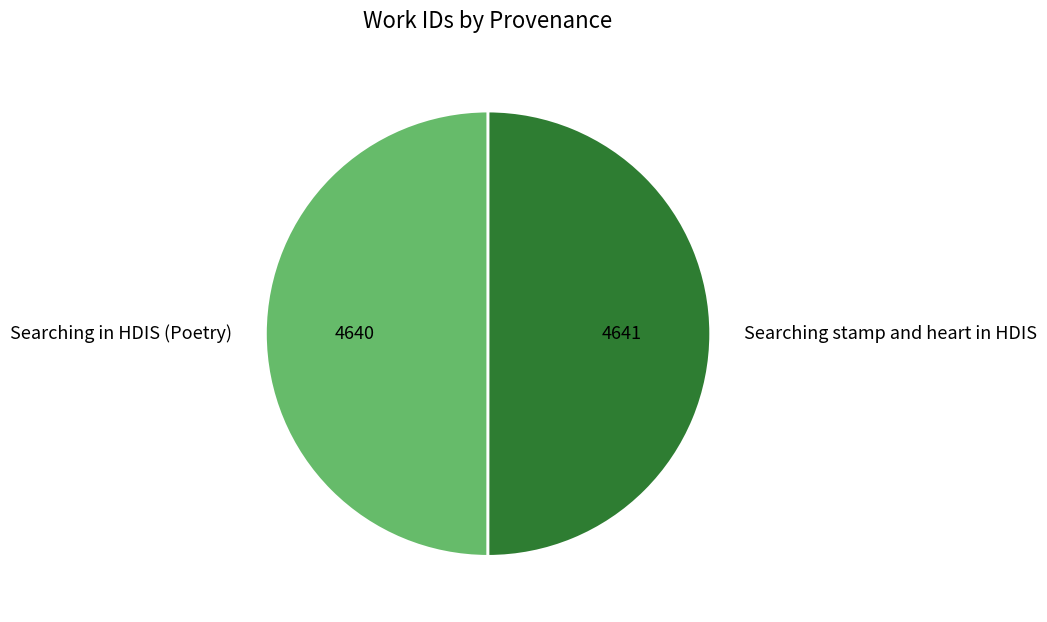

Count the number of slices in the pie.

2